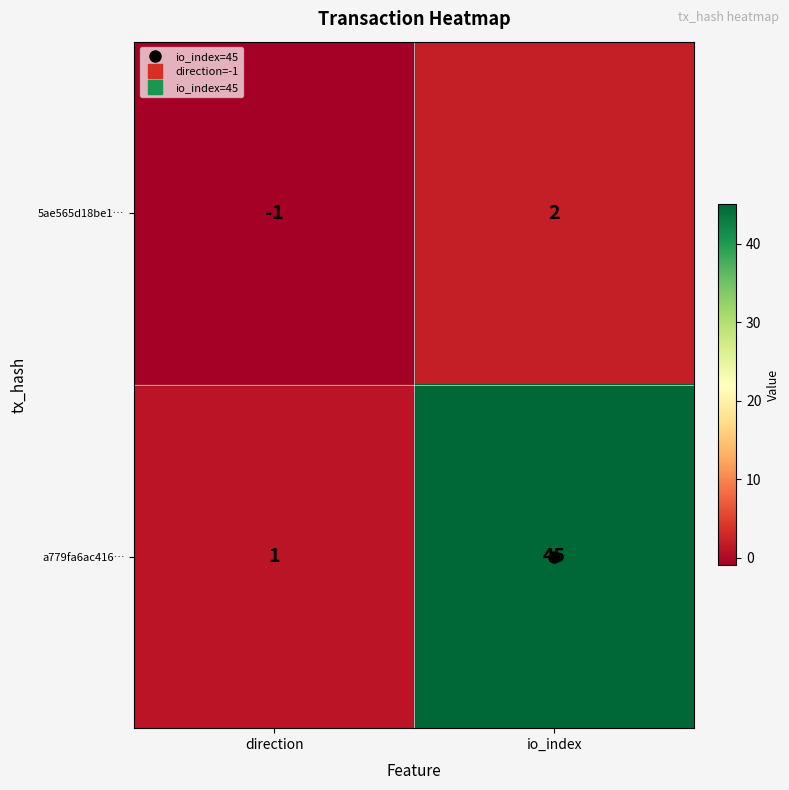

At how many categories does at least one series exceed 16?

1